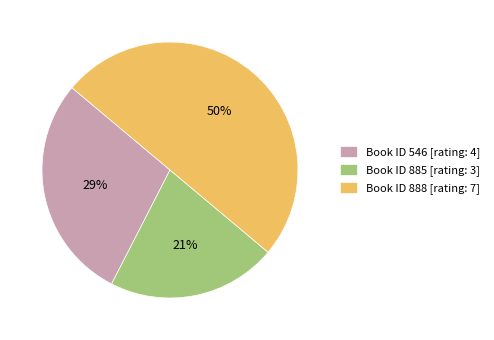

Rank the categories by value from highest to lowest.

Book ID 888 [rating: 7], Book ID 546 [rating: 4], Book ID 885 [rating: 3]